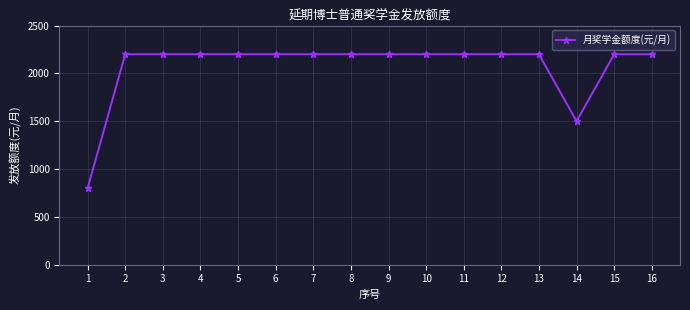

Reading left to right, extract all data points from this chart.

800	2200	2200	2200	2200	2200	2200	2200	2200	2200	2200	2200	2200	1500	2200	2200